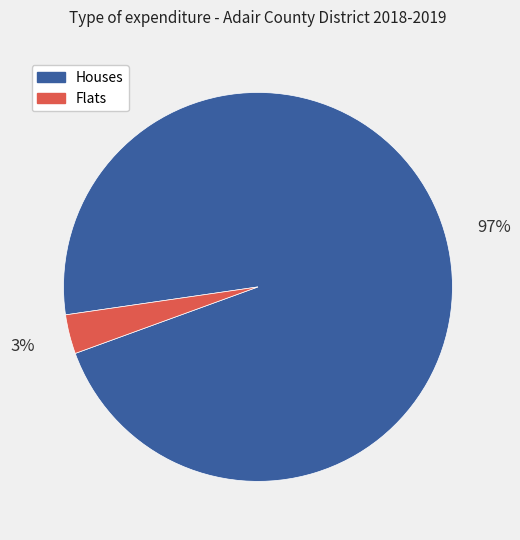

Do Houses and Flats together represent more than half of the pie?

Yes